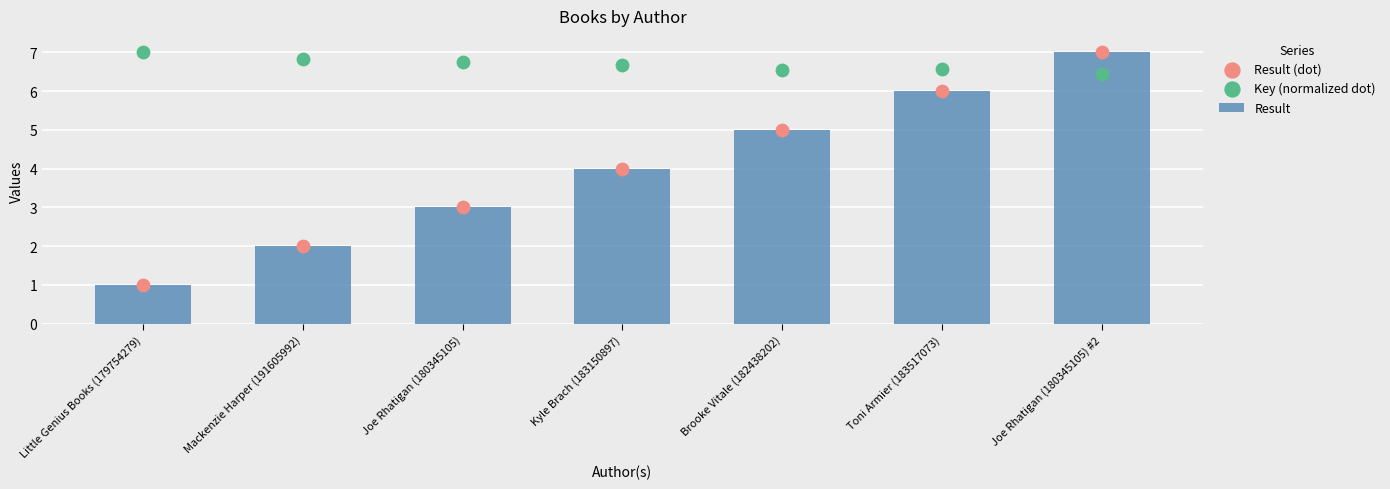

At how many categories does at least one series exceed 4?

7